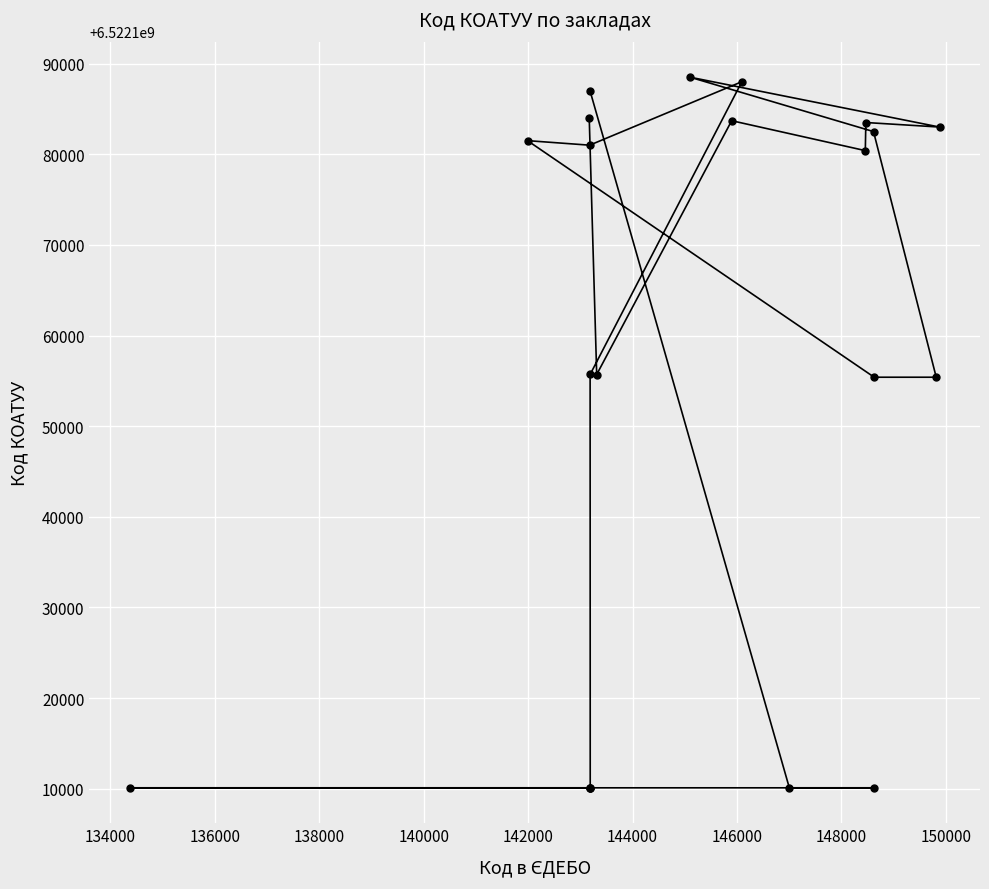

Is this an area chart (filled region under the line)?

No